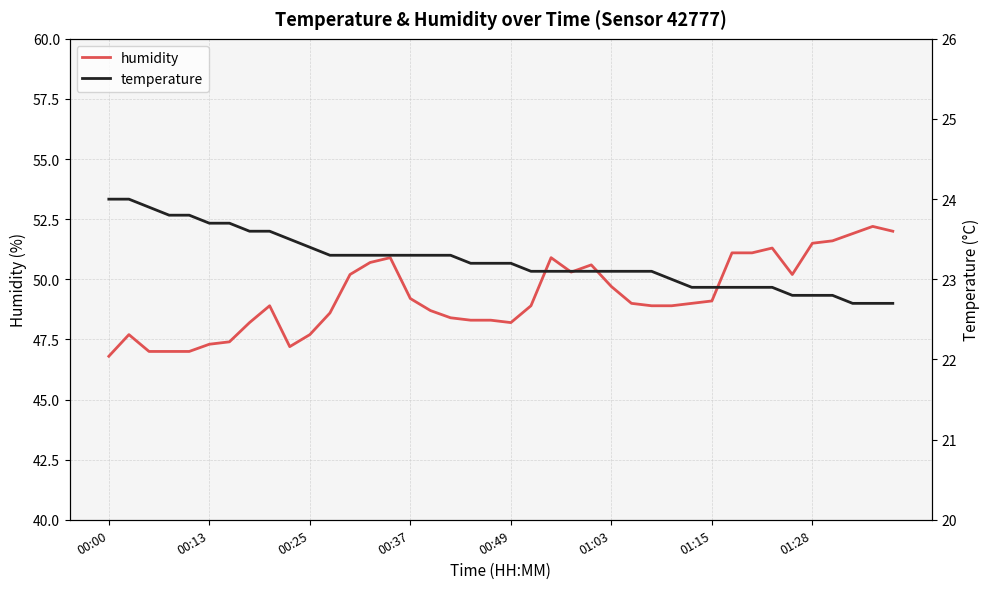

What is the highest value of the temperature series?

24.0